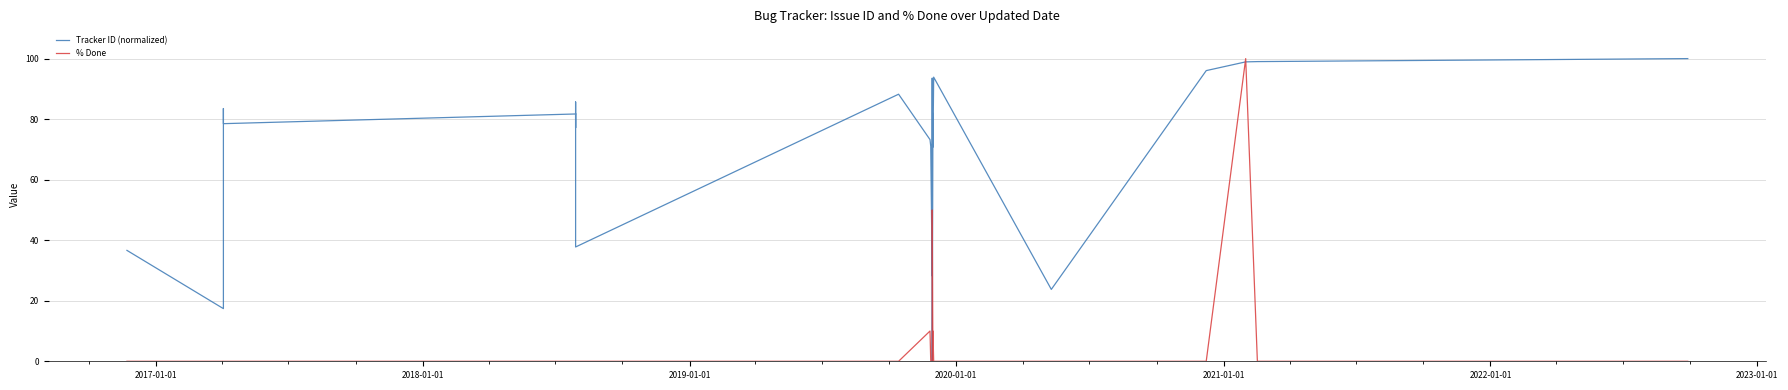

At 2023-01-01, list the series in order from largest to smallest.

Tracker ID (normalized), % Done